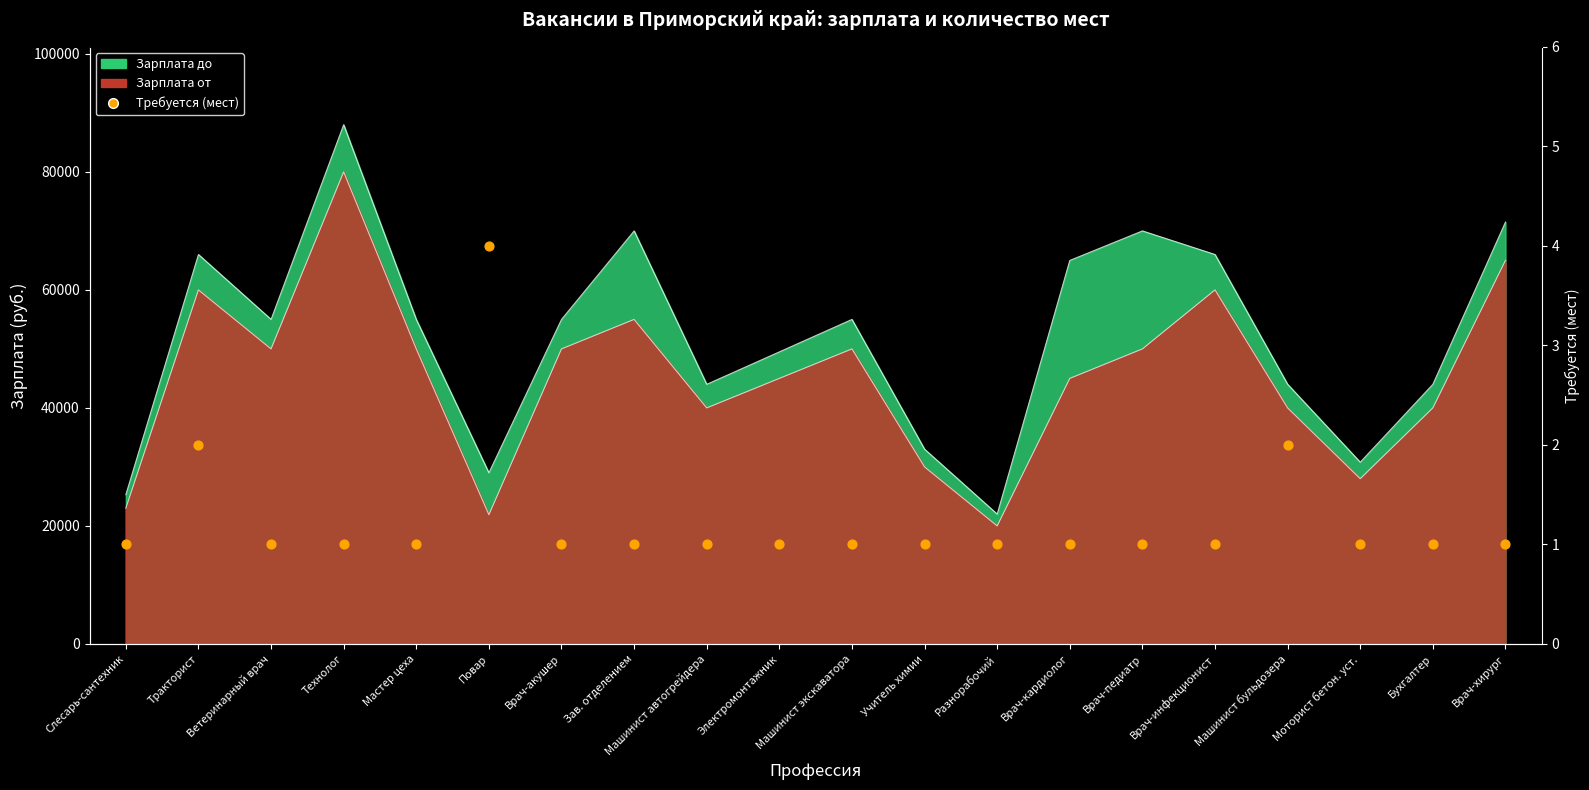

Which has a higher value, Врач-кардиолог or Ветеринарный врач?

Врач-кардиолог